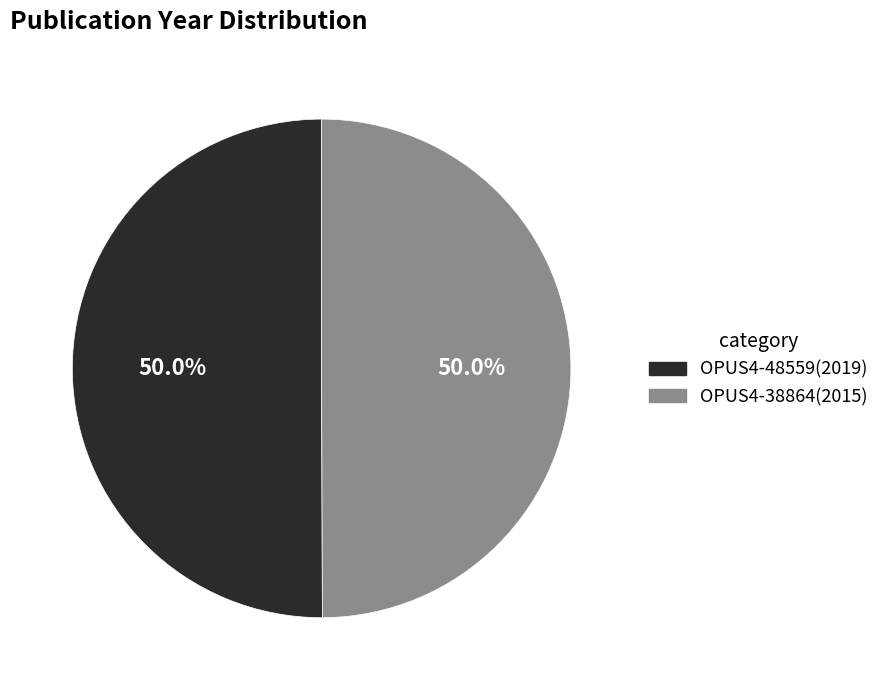

How many slices are in this pie chart?

2